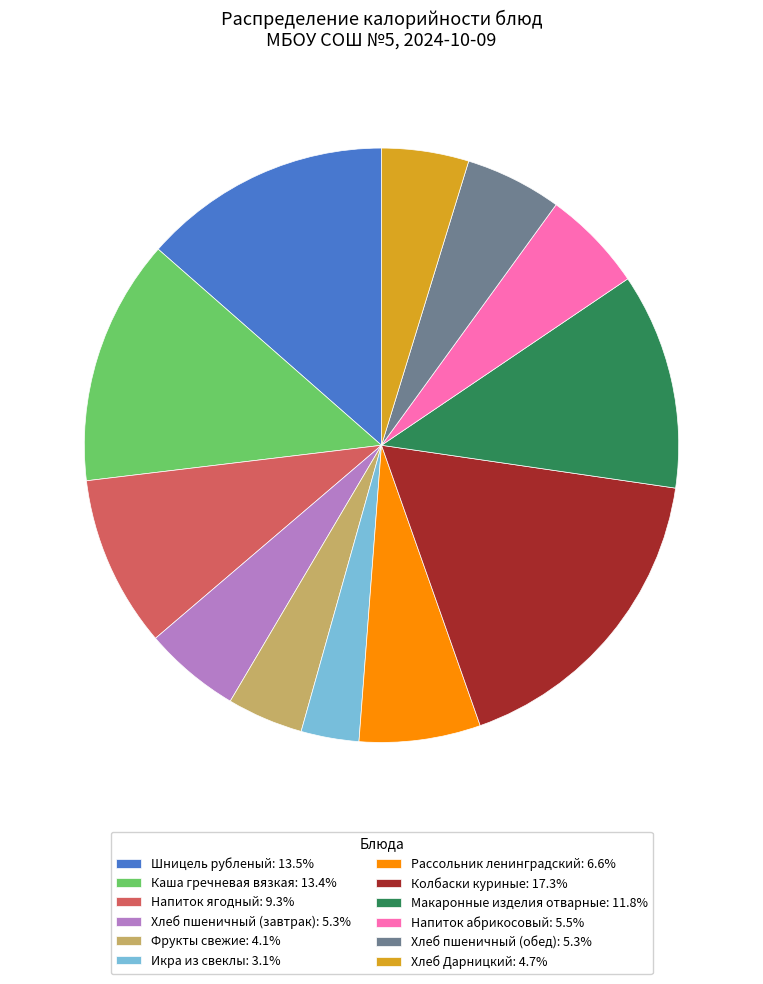

Is it true that Хлеб пшеничный (обед) is 1% of the pie?

False